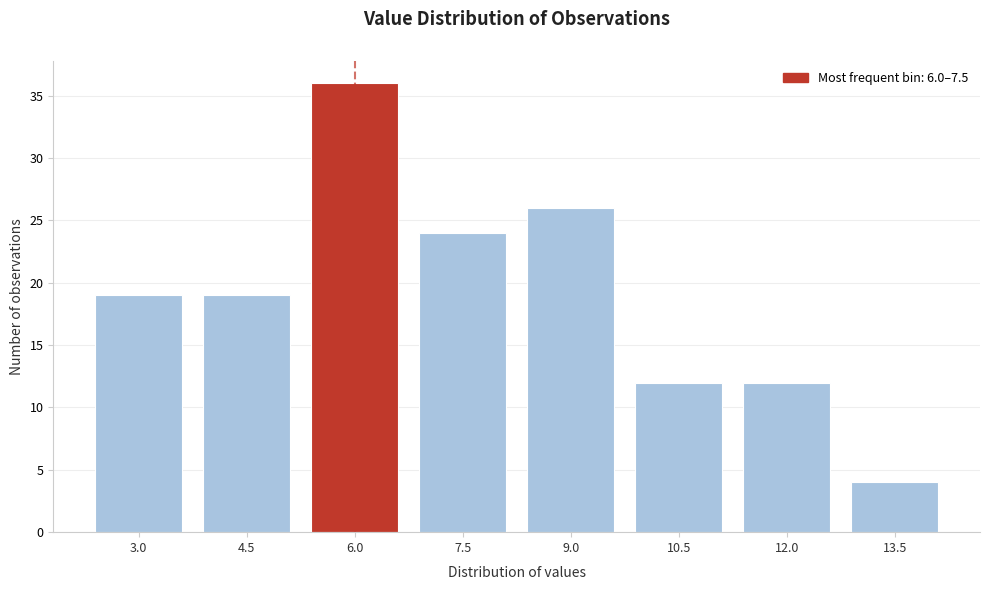

Reading left to right, list all the values displayed in this chart.

3.0=19	4.5=19	6.0=36	7.5=24	9.0=26	10.5=12	12.0=12	13.5=4